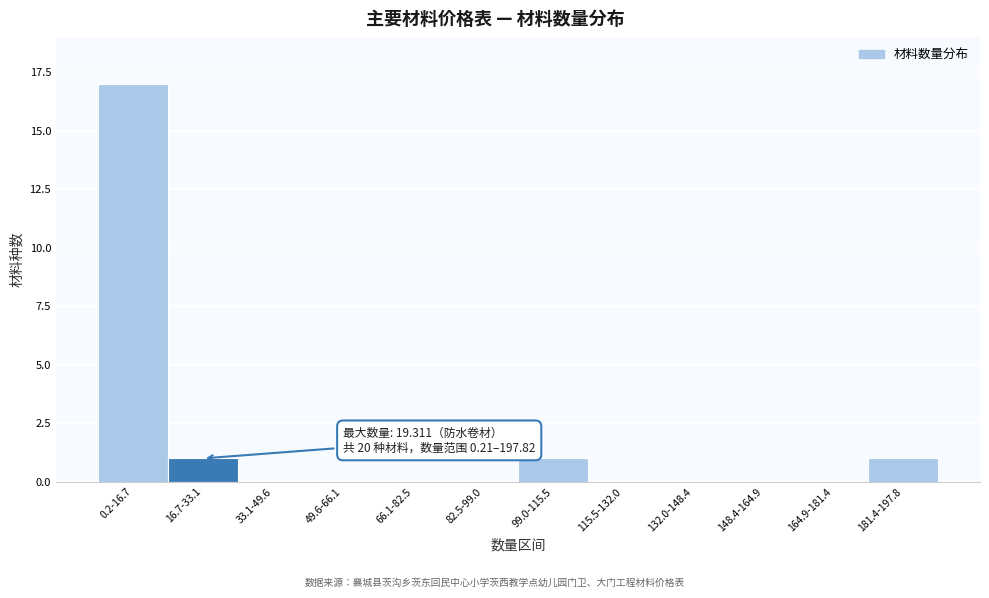

Reading left to right, list all the values displayed in this chart.

0.2-16.7=17	16.7-33.1=1	33.1-49.6=0	49.6-66.1=0	66.1-82.5=0	82.5-99.0=0	99.0-115.5=1	115.5-132.0=0	132.0-148.4=0	148.4-164.9=0	164.9-181.4=0	181.4-197.8=1